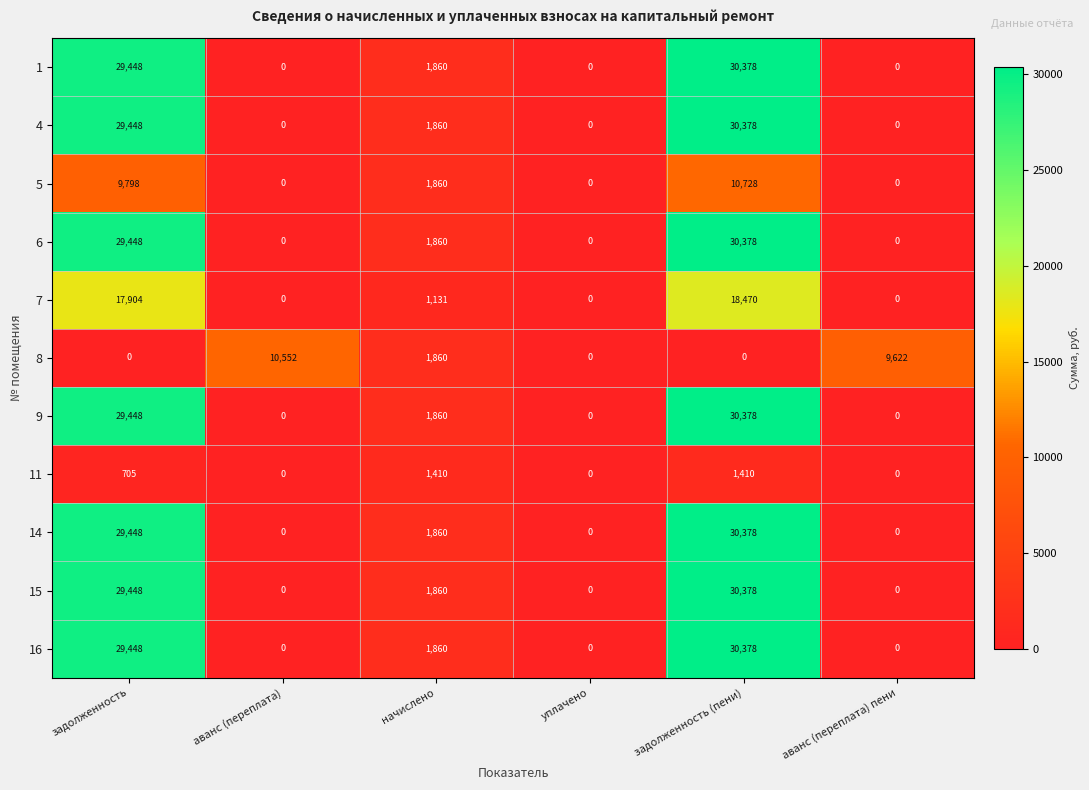

What is the greatest value displayed?

30378